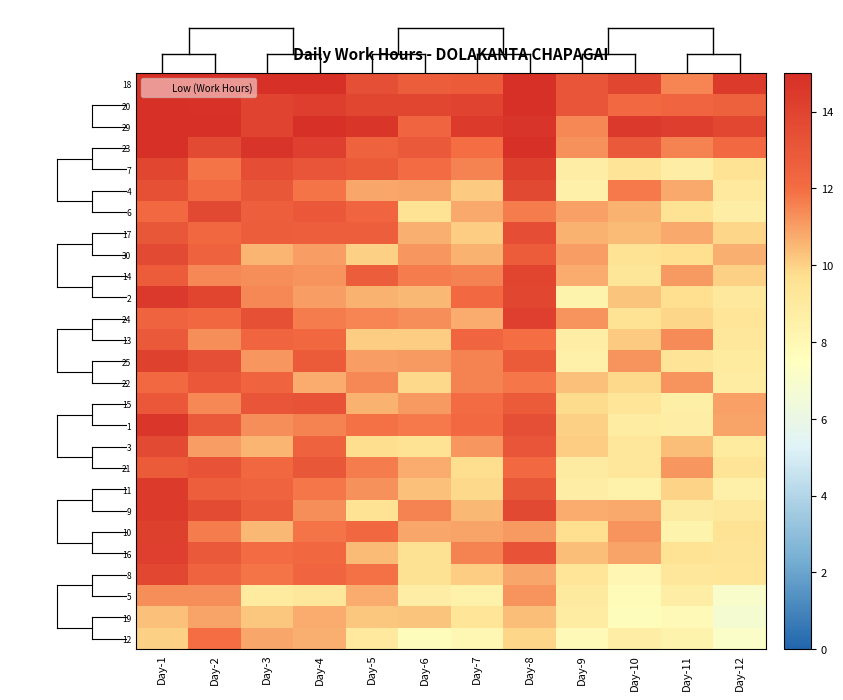

Reading right to left, list all the values displayed in this chart.

18: Day-12=14.4	Day-11=11.5	Day-10=13.9	Day-9=13.2	Day-8=15.0	Day-7=12.9	Day-6=12.7	Day-5=13.4	Day-4=15.0	Day-3=15.0	Day-2=15.0	Day-1=15.0
20: Day-12=12.5	Day-11=12.3	Day-10=12.2	Day-9=13.2	Day-8=15.0	Day-7=14.0	Day-6=13.8	Day-5=13.9	Day-4=14.3	Day-3=14.0	Day-2=14.9	Day-1=15.0
29: Day-12=13.8	Day-11=14.3	Day-10=14.5	Day-9=11.5	Day-8=14.7	Day-7=14.4	Day-6=12.3	Day-5=14.7	Day-4=15.0	Day-3=14.0	Day-2=15.0	Day-1=15.0
23: Day-12=12.2	Day-11=11.6	Day-10=12.9	Day-9=11.3	Day-8=15.0	Day-7=12.0	Day-6=12.9	Day-5=12.5	Day-4=14.2	Day-3=14.7	Day-2=13.7	Day-1=15.0
7: Day-12=9.5	Day-11=8.7	Day-10=9.4	Day-9=8.7	Day-8=14.2	Day-7=11.6	Day-6=12.1	Day-5=12.9	Day-4=13.2	Day-3=13.5	Day-2=11.9	Day-1=13.8
4: Day-12=9.1	Day-11=10.8	Day-10=11.7	Day-9=8.6	Day-8=13.8	Day-7=10.2	Day-6=10.9	Day-5=10.8	Day-4=11.8	Day-3=13.0	Day-2=12.1	Day-1=13.3
6: Day-12=8.7	Day-11=9.5	Day-10=10.7	Day-9=11.0	Day-8=11.7	Day-7=10.8	Day-6=9.5	Day-5=12.3	Day-4=13.0	Day-3=12.7	Day-2=13.7	Day-1=12.2
17: Day-12=10.0	Day-11=10.8	Day-10=10.5	Day-9=10.6	Day-8=13.5	Day-7=10.1	Day-6=10.7	Day-5=12.7	Day-4=12.7	Day-3=12.7	Day-2=12.2	Day-1=13.1
30: Day-12=10.7	Day-11=9.7	Day-10=9.5	Day-9=11.1	Day-8=12.8	Day-7=10.6	Day-6=11.2	Day-5=10.0	Day-4=11.0	Day-3=10.6	Day-2=12.5	Day-1=13.7
14: Day-12=10.1	Day-11=11.1	Day-10=9.3	Day-9=10.7	Day-8=13.9	Day-7=11.6	Day-6=11.7	Day-5=12.7	Day-4=11.2	Day-3=11.4	Day-2=11.5	Day-1=12.8
2: Day-12=9.1	Day-11=9.7	Day-10=10.3	Day-9=8.3	Day-8=13.9	Day-7=12.1	Day-6=10.5	Day-5=10.6	Day-4=11.0	Day-3=11.4	Day-2=13.9	Day-1=14.5
24: Day-12=9.3	Day-11=9.9	Day-10=9.5	Day-9=11.2	Day-8=14.2	Day-7=10.8	Day-6=11.4	Day-5=11.5	Day-4=11.7	Day-3=13.3	Day-2=12.2	Day-1=12.4
13: Day-12=9.1	Day-11=11.4	Day-10=10.2	Day-9=8.8	Day-8=12.0	Day-7=12.4	Day-6=10.1	Day-5=10.1	Day-4=12.2	Day-3=12.3	Day-2=11.3	Day-1=12.9
25: Day-12=9.0	Day-11=9.4	Day-10=11.2	Day-9=8.6	Day-8=12.9	Day-7=11.6	Day-6=11.1	Day-5=11.0	Day-4=12.9	Day-3=11.2	Day-2=13.5	Day-1=14.1
22: Day-12=8.8	Day-11=11.2	Day-10=9.9	Day-9=10.4	Day-8=11.8	Day-7=11.6	Day-6=9.9	Day-5=11.4	Day-4=10.7	Day-3=12.5	Day-2=13.0	Day-1=12.2
15: Day-12=11.0	Day-11=8.6	Day-10=9.3	Day-9=9.8	Day-8=12.9	Day-7=12.0	Day-6=11.1	Day-5=10.6	Day-4=13.2	Day-3=13.2	Day-2=11.5	Day-1=13.0
1: Day-12=10.9	Day-11=8.8	Day-10=8.8	Day-9=10.1	Day-8=13.5	Day-7=12.2	Day-6=11.8	Day-5=11.9	Day-4=11.6	Day-3=11.3	Day-2=12.9	Day-1=14.6
3: Day-12=8.9	Day-11=10.4	Day-10=9.2	Day-9=10.1	Day-8=13.2	Day-7=11.1	Day-6=9.5	Day-5=9.8	Day-4=12.5	Day-3=10.6	Day-2=11.0	Day-1=13.7
21: Day-12=9.4	Day-11=11.1	Day-10=9.2	Day-9=8.9	Day-8=12.2	Day-7=9.7	Day-6=10.7	Day-5=11.7	Day-4=13.0	Day-3=12.2	Day-2=13.2	Day-1=12.8
11: Day-12=8.6	Day-11=10.0	Day-10=8.4	Day-9=8.8	Day-8=13.1	Day-7=9.9	Day-6=10.3	Day-5=11.3	Day-4=11.8	Day-3=12.5	Day-2=12.7	Day-1=14.4
9: Day-12=9.1	Day-11=8.9	Day-10=10.8	Day-9=10.7	Day-8=13.7	Day-7=10.5	Day-6=11.6	Day-5=9.5	Day-4=11.4	Day-3=12.8	Day-2=13.6	Day-1=14.4
10: Day-12=9.5	Day-11=8.4	Day-10=11.2	Day-9=9.7	Day-8=11.1	Day-7=10.9	Day-6=10.8	Day-5=12.3	Day-4=11.9	Day-3=10.5	Day-2=11.7	Day-1=14.1
16: Day-12=9.4	Day-11=9.4	Day-10=10.9	Day-9=10.4	Day-8=13.2	Day-7=11.6	Day-6=9.6	Day-5=10.5	Day-4=12.3	Day-3=12.0	Day-2=12.9	Day-1=14.2
8: Day-12=9.4	Day-11=9.1	Day-10=8.1	Day-9=9.4	Day-8=10.9	Day-7=10.1	Day-6=9.6	Day-5=11.9	Day-4=12.4	Day-3=11.9	Day-2=12.5	Day-1=13.8
5: Day-12=7.0	Day-11=8.7	Day-10=7.7	Day-9=9.0	Day-8=11.2	Day-7=8.4	Day-6=8.7	Day-5=10.8	Day-4=9.2	Day-3=8.9	Day-2=11.4	Day-1=11.3
19: Day-12=6.8	Day-11=7.9	Day-10=7.7	Day-9=8.8	Day-8=10.4	Day-7=9.4	Day-6=10.3	Day-5=10.2	Day-4=10.7	Day-3=10.2	Day-2=10.9	Day-1=10.4
12: Day-12=7.2	Day-11=8.3	Day-10=8.8	Day-9=7.9	Day-8=9.9	Day-7=8.1	Day-6=7.7	Day-5=9.1	Day-4=10.7	Day-3=10.9	Day-2=12.0	Day-1=10.1